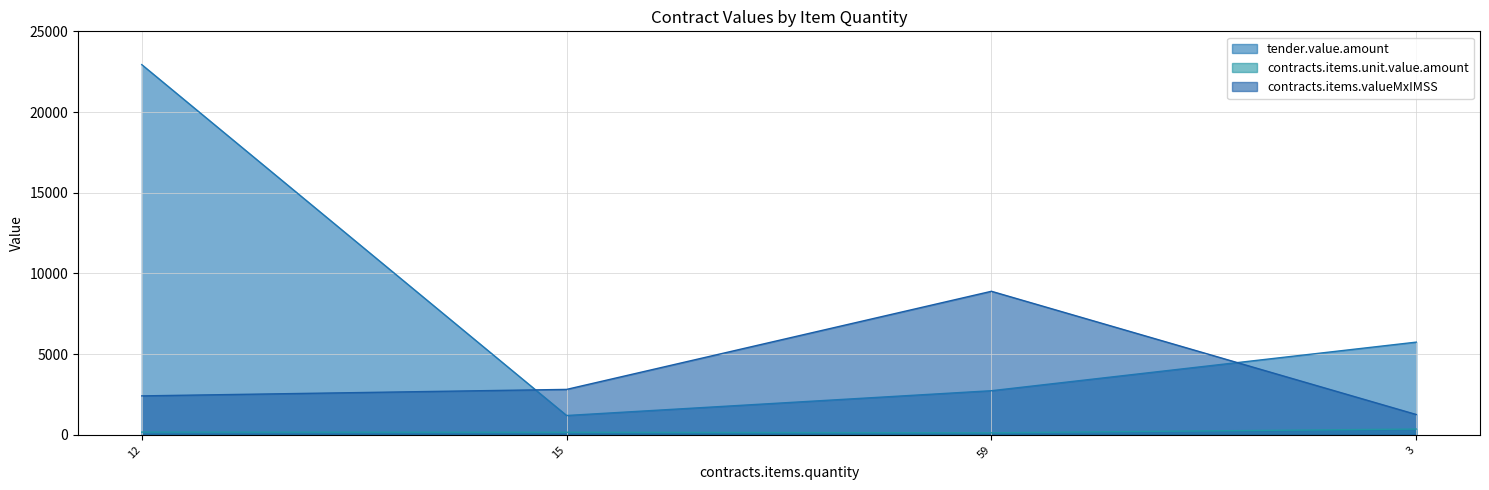

Reading left to right, what are all the values shown in this chart?

tender.value.amount: 22937.3	1201.8	2737.6	5747.2
contracts.items.unit.value.amount: 173.6	162.0	130.0	363.0
contracts.items.valueMxIMSS: 2417.1	2818.8	8897.2	1263.2